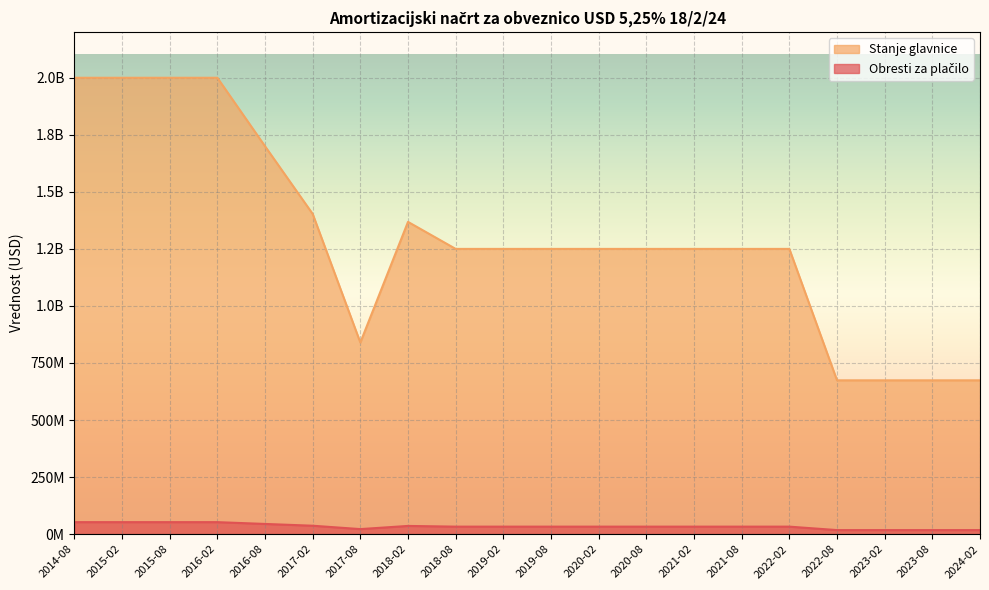

What are all the series names shown in the legend?

Obresti za plačilo, Stanje glavnice